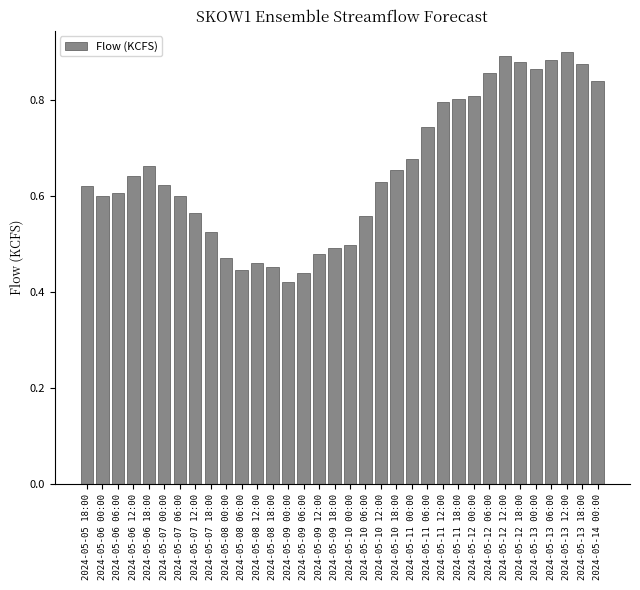

Which has a higher value, 2024-05-06 12:00 or 2024-05-13 00:00?

2024-05-13 00:00